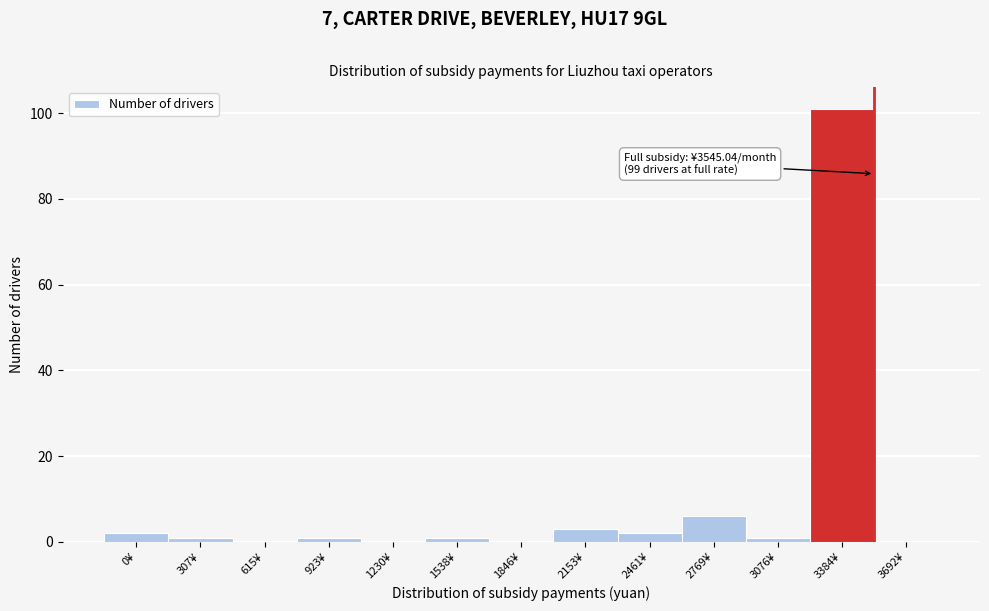

Reading left to right, extract all data points from this chart.

0¥=2	307¥=1	615¥=0	923¥=1	1230¥=0	1538¥=1	1846¥=0	2153¥=3	2461¥=2	2769¥=6	3076¥=1	3384¥=101	3692¥=0